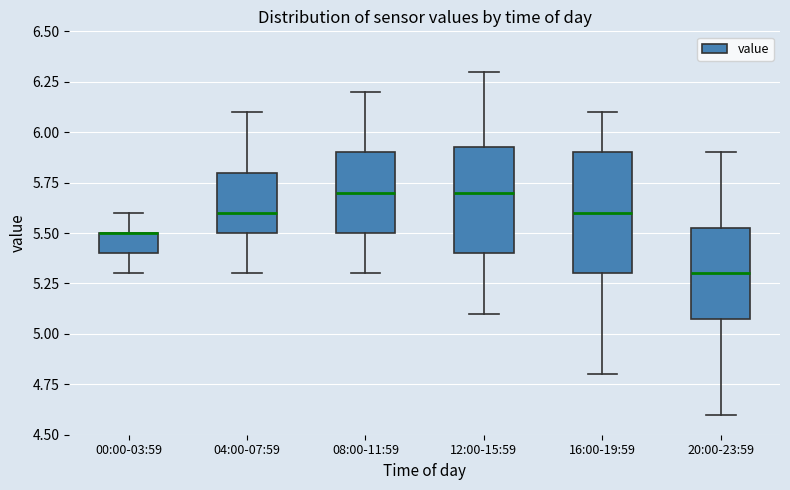

Comparing the boxes themselves (not the whiskers), which one is the tallest?

16:00-19:59